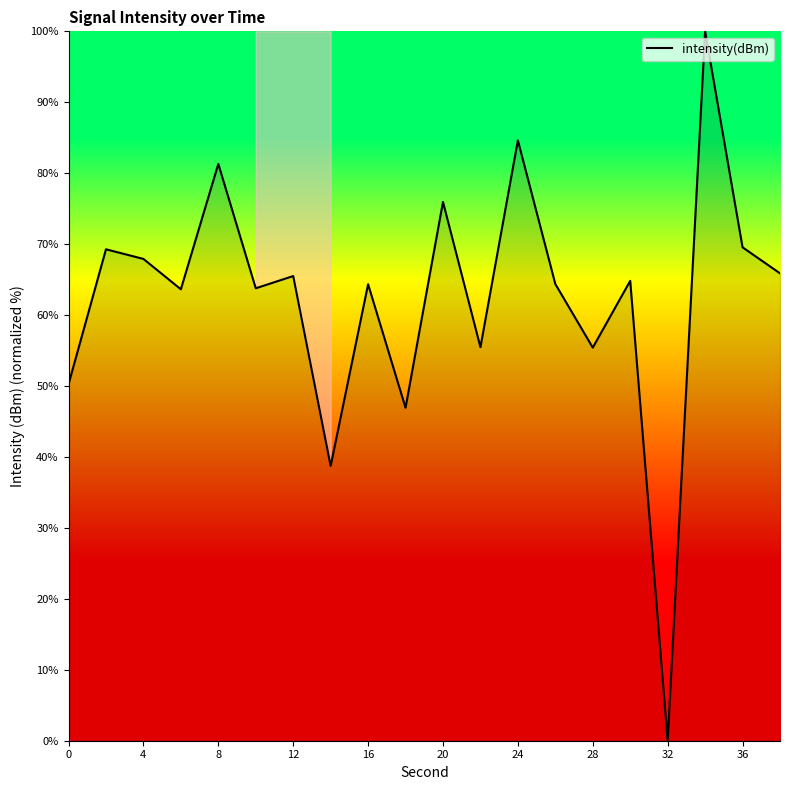

How many lines are shown in the chart?

1